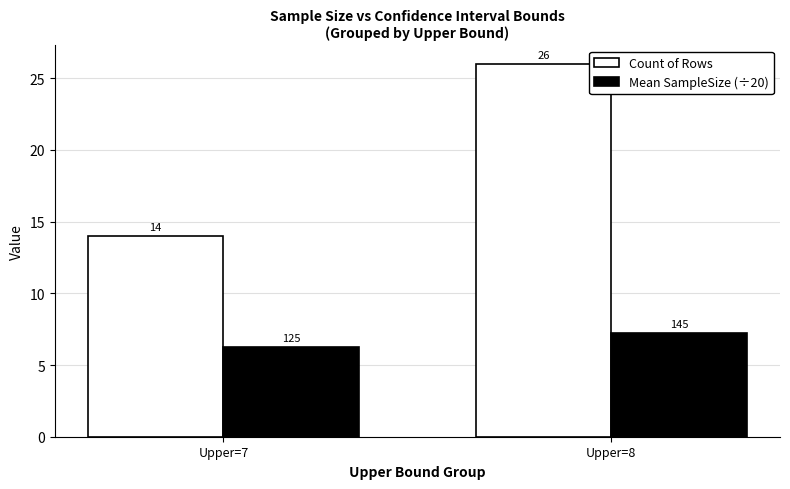

Are the bars horizontal?

No